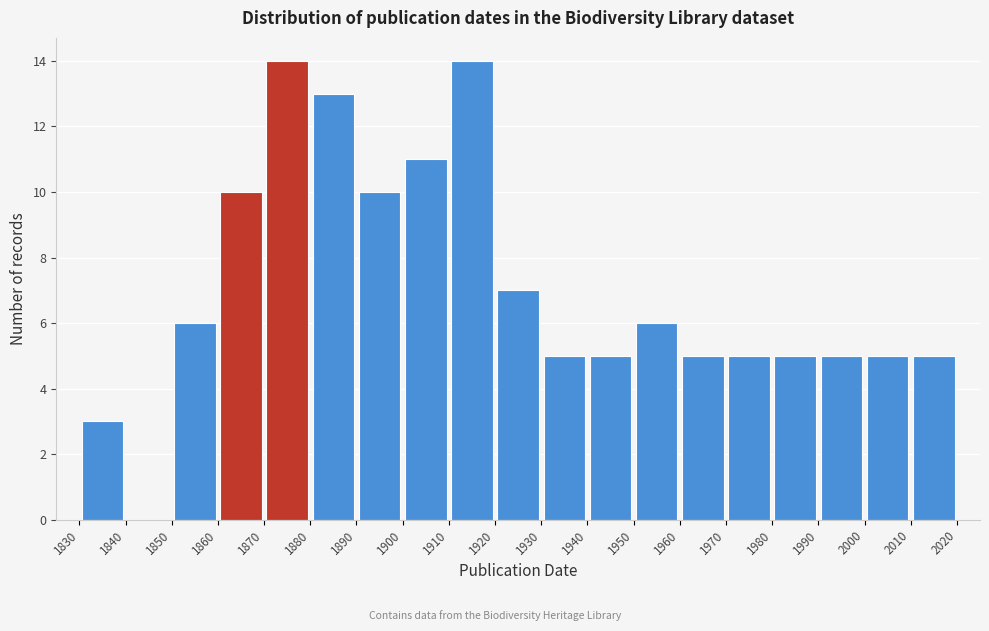

What is the height of the bar covering 1870 to 1880 on the x-axis? The values are not printed on the chart, so give them approximately, as read against the axis.

14